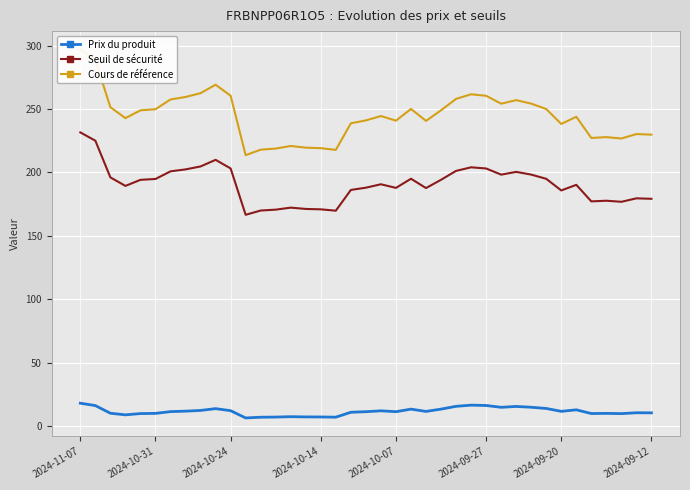

What is the lowest value of the Prix du produit series?

6.5